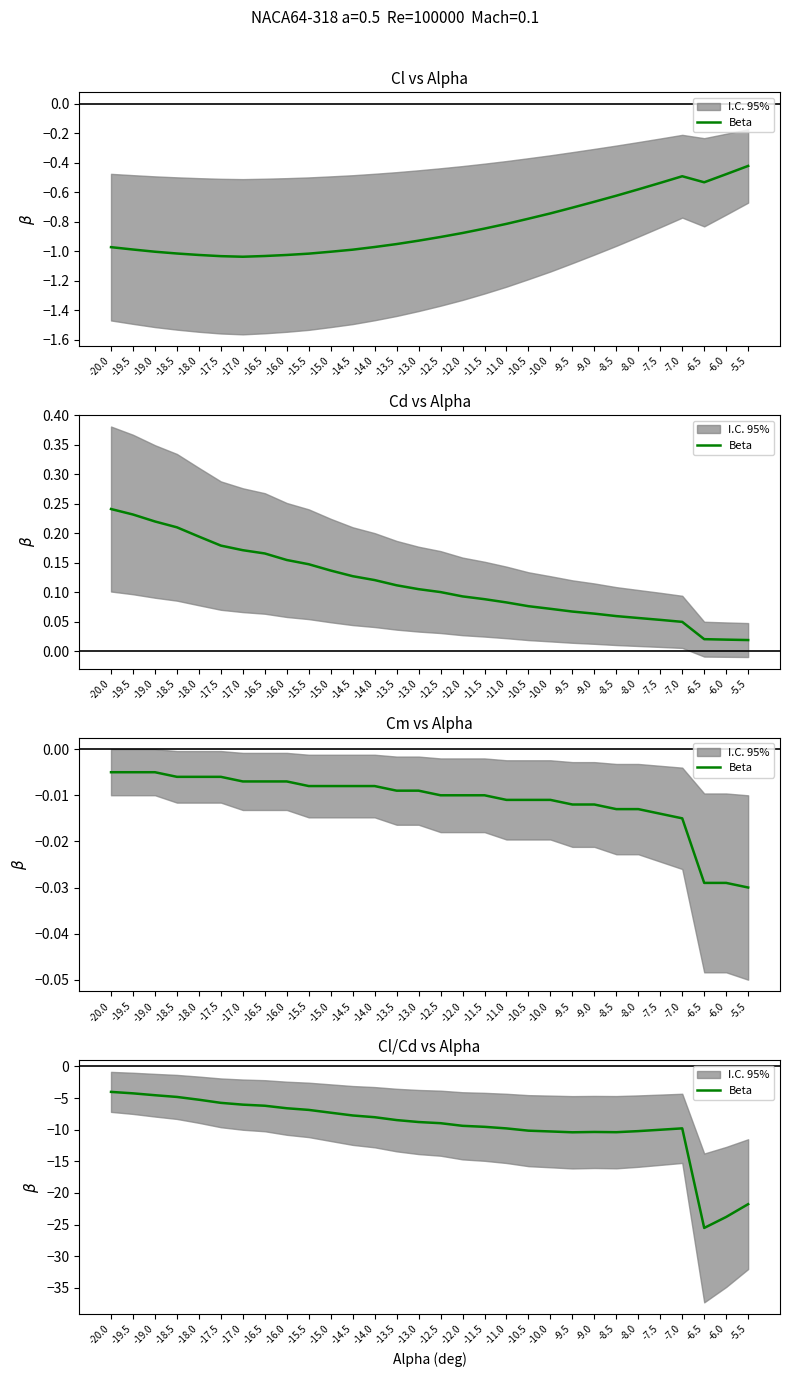

Reading right to left, list all the values displayed in this chart.

-21.8	-23.8	-25.5	-9.8	-10.0	-10.2	-10.4	-10.4	-10.4	-10.3	-10.2	-9.8	-9.5	-9.4	-9.0	-8.8	-8.5	-8.0	-7.8	-7.3	-6.9	-6.6	-6.2	-6.0	-5.8	-5.3	-4.8	-4.6	-4.3	-4.0